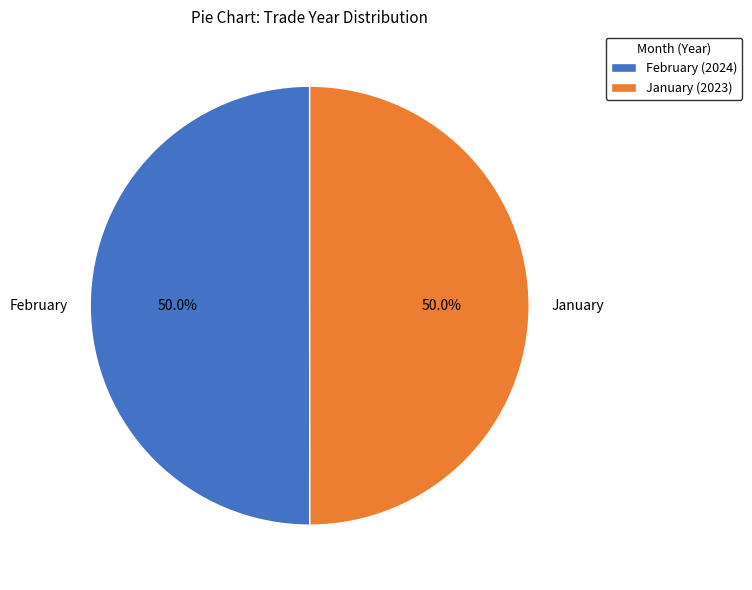

What percentage is the February slice, to the nearest percent?

50%